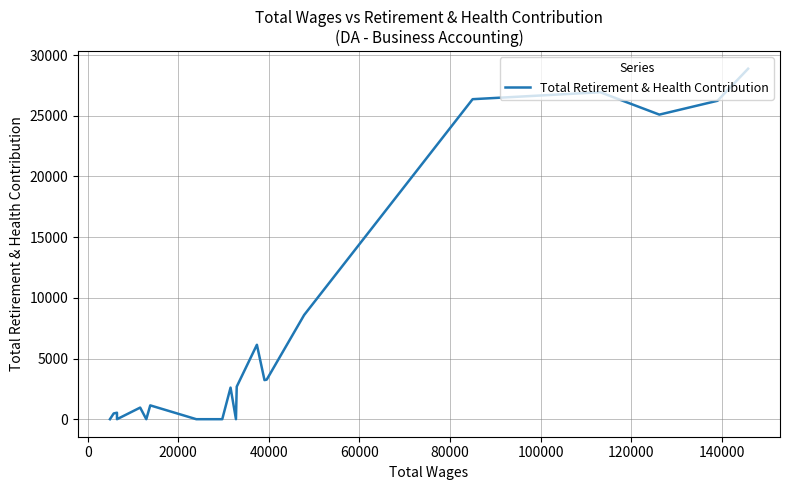

How many values are below 2602?

10